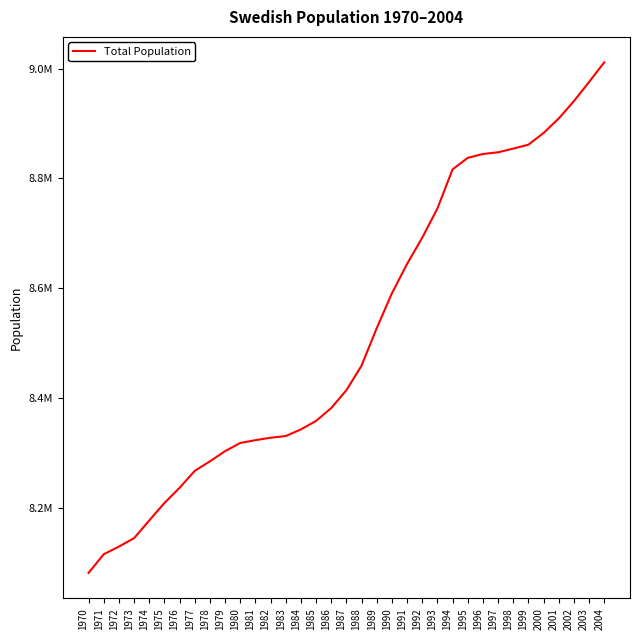

Where does the data first go above 8414083?

1988